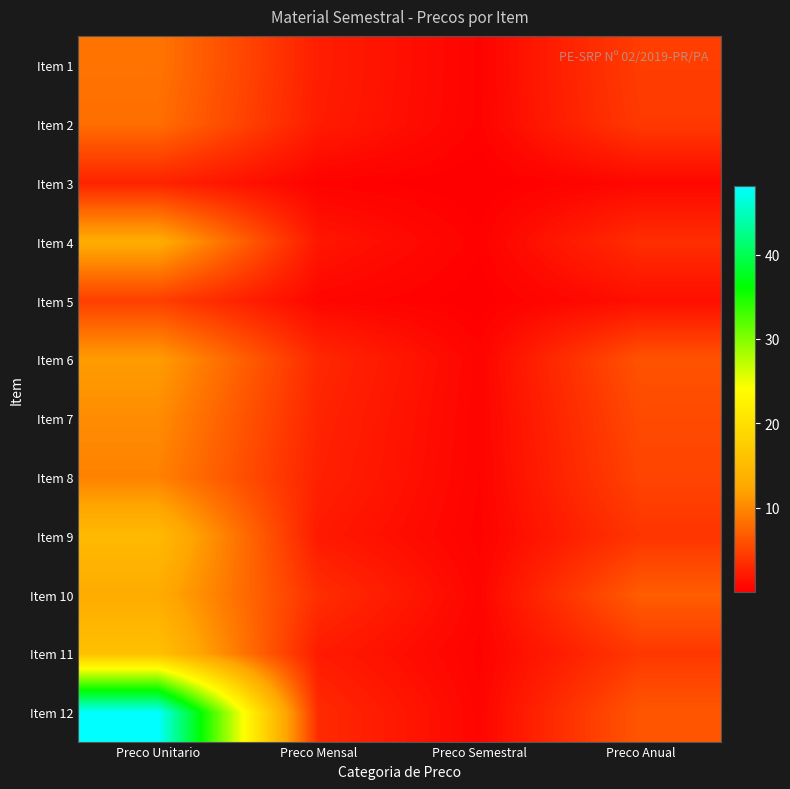

Which series has the largest total across all categories?

Item 12